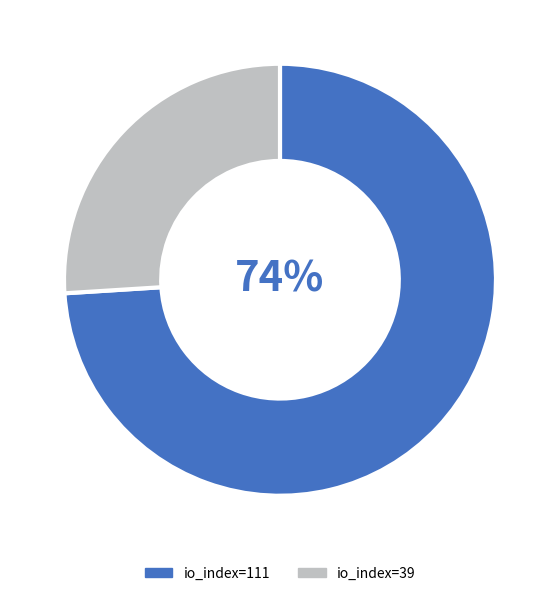

Which category accounts for the majority?

io_index=111